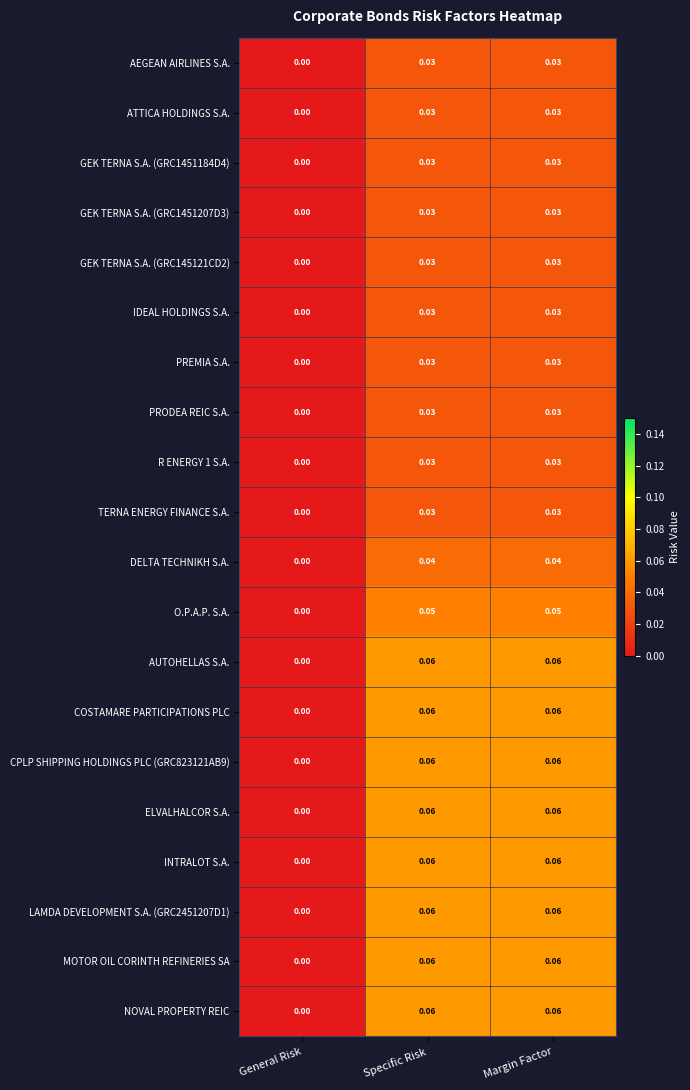

At which label is COSTAMARE PARTICIPATIONS PLC closest to 0?

General Risk